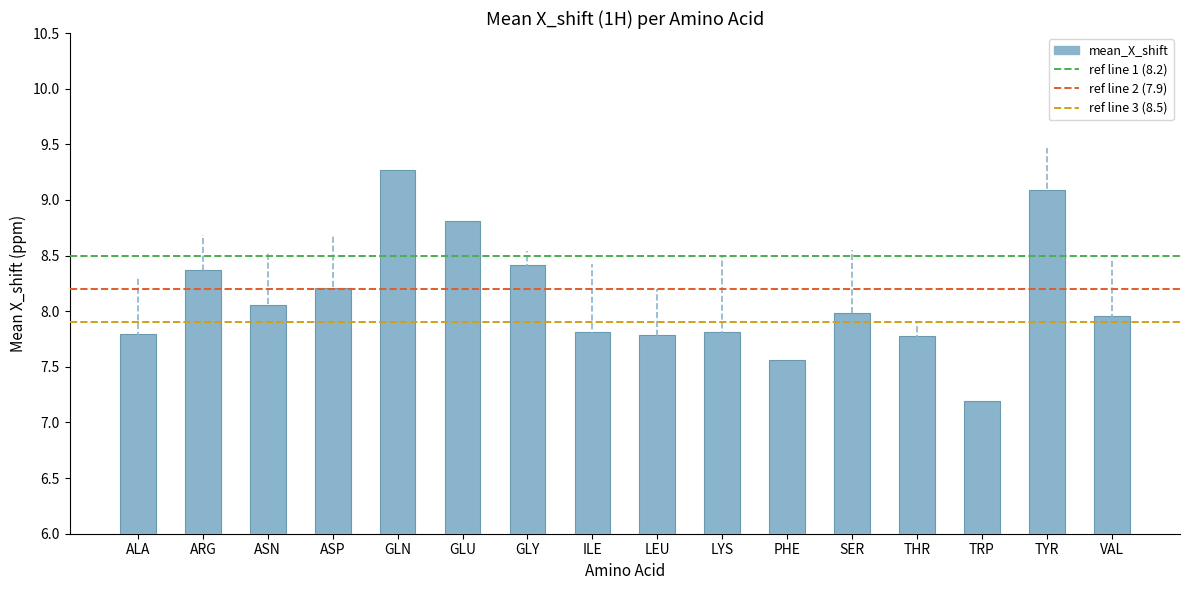

Reading right to left, list all the values displayed in this chart.

8.0	9.1	7.2	7.8	8.0	7.6	7.8	7.8	7.8	8.4	8.8	9.3	8.2	8.1	8.4	7.8